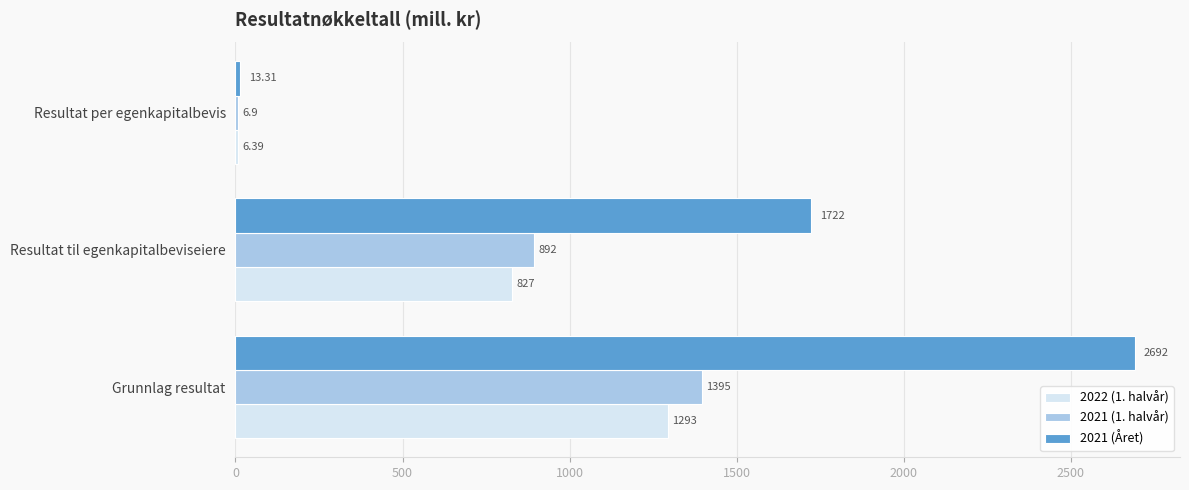

At which category is the sum across all series the highest?

Grunnlag resultat